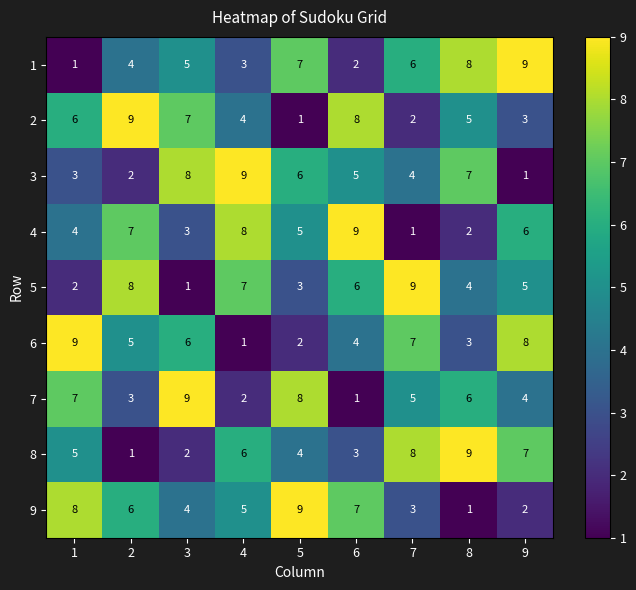

What is the total value across all series at 1?

45